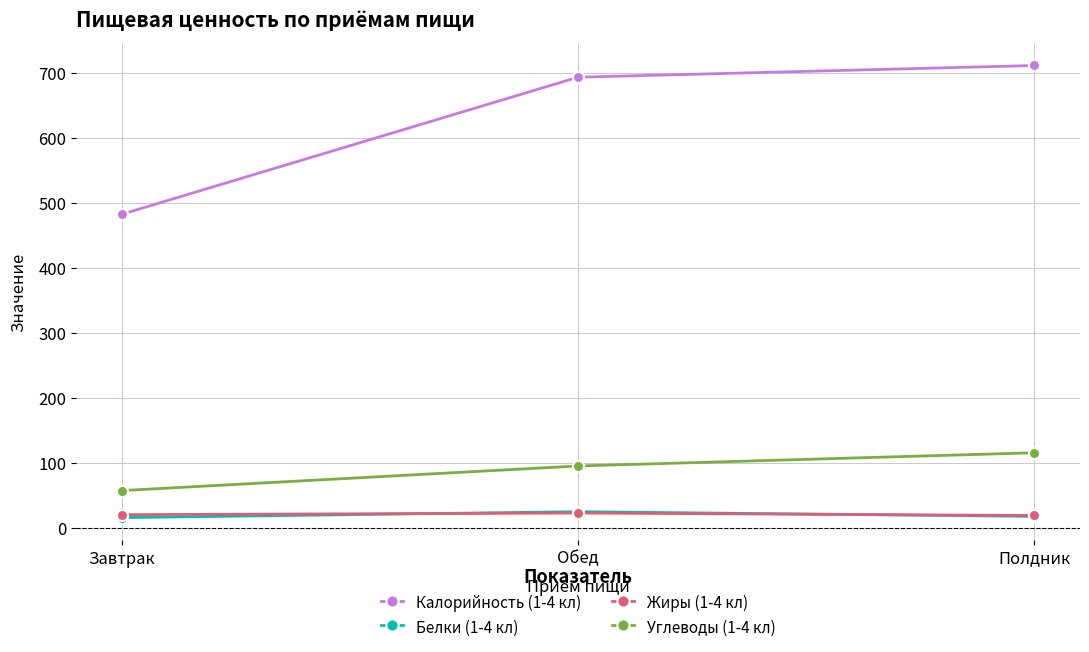

Does the chart have visible grid lines?

Yes